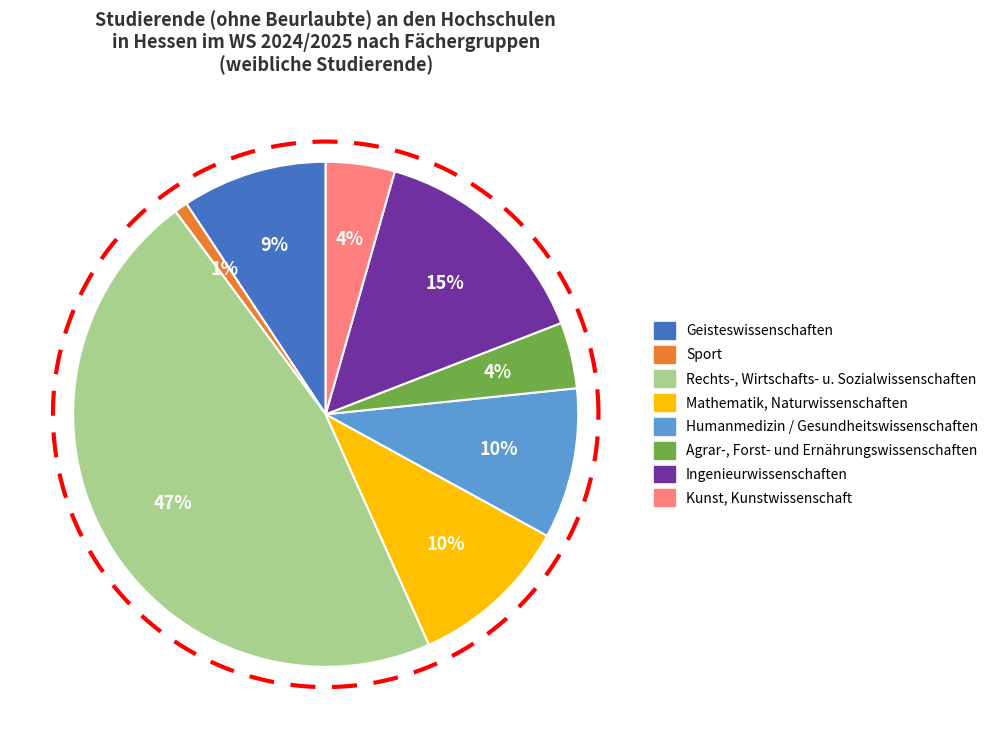

True or false: Ingenieurwissenschaften accounts for 1% of the total.

False